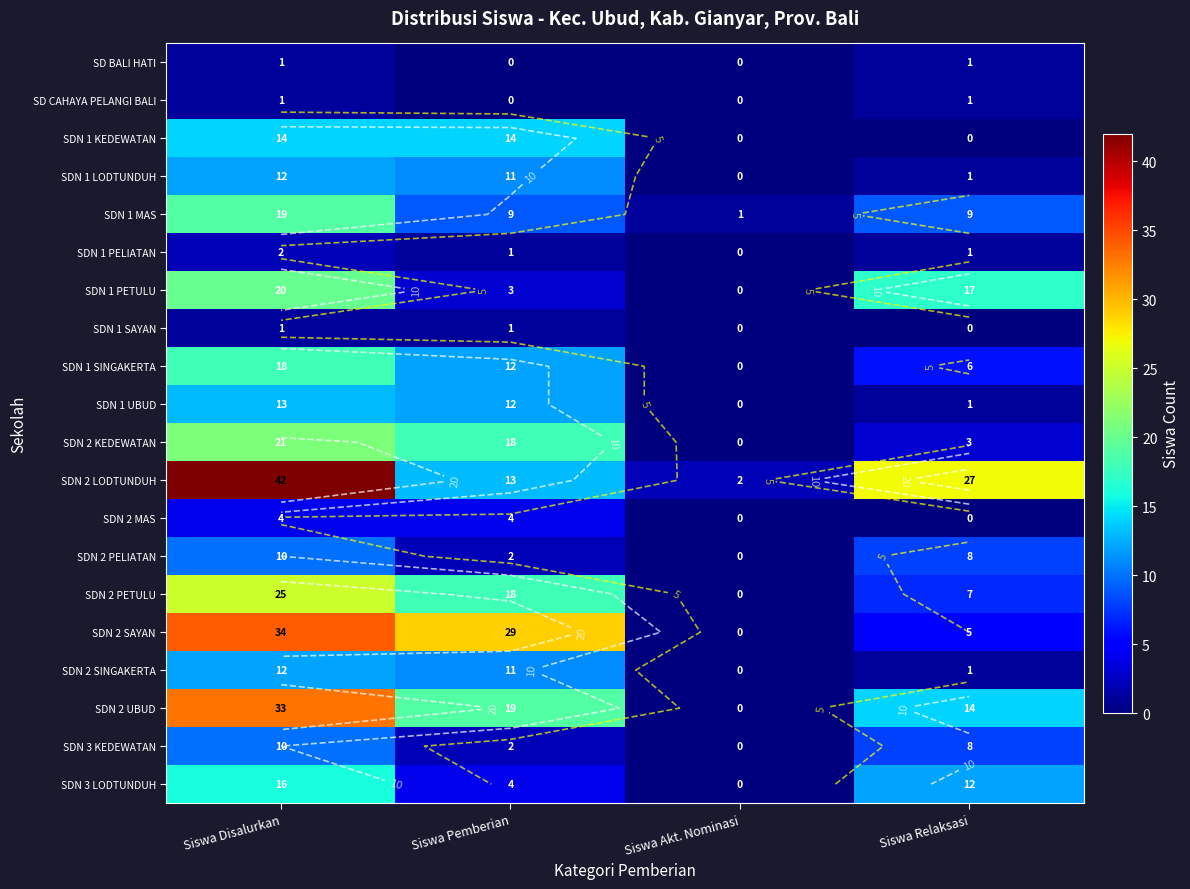

Where is SDN 2 MAS nearest to the value 2?

Siswa Disalurkan